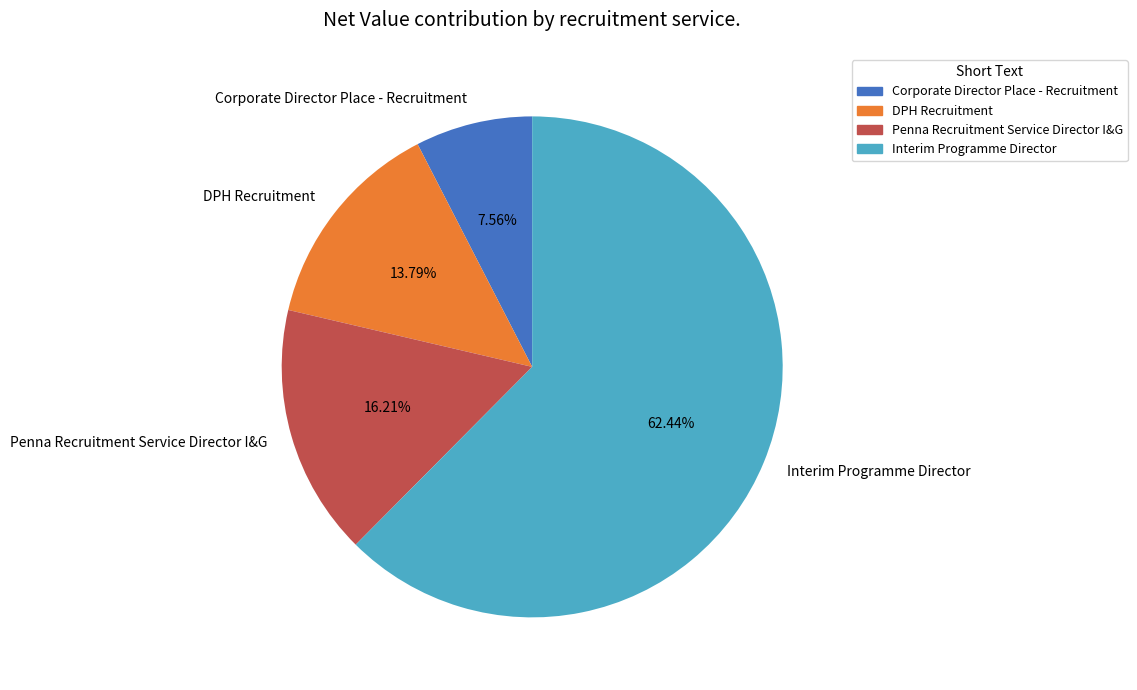

Is there a majority slice in this chart?

Yes